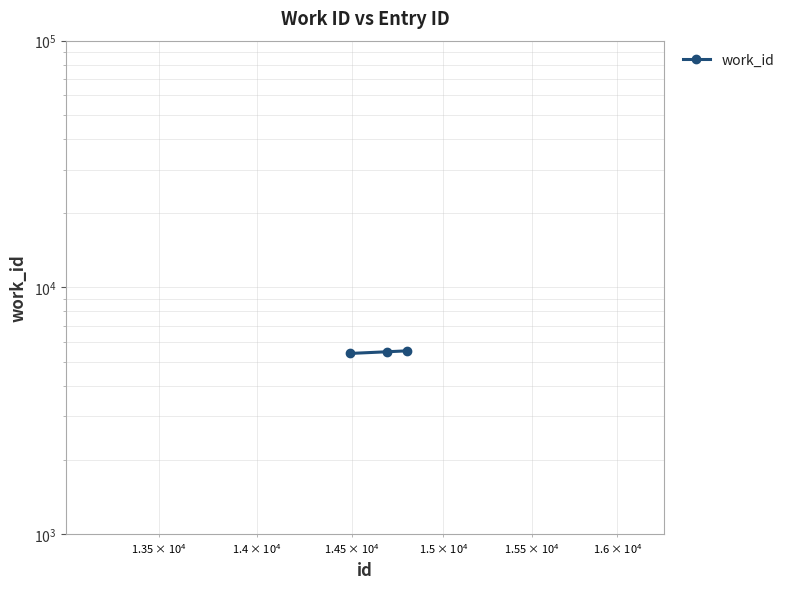

What is the difference between the maximum and minimum values?

132